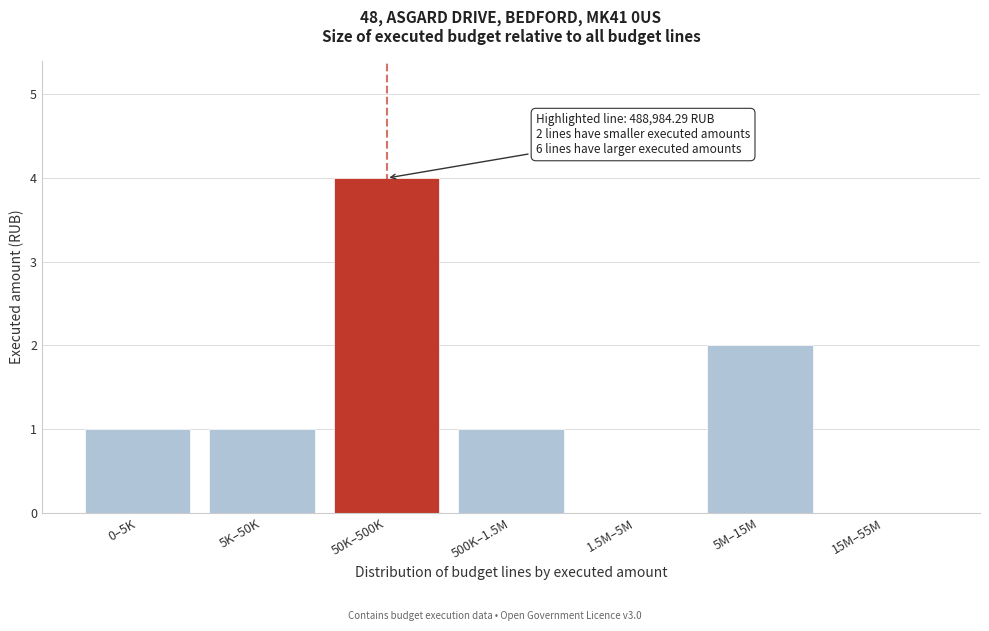

Reading right to left, list all the values displayed in this chart.

15M–55M=0	5M–15M=2	1.5M–5M=0	500K–1.5M=1	50K–500K=4	5K–50K=1	0–5K=1